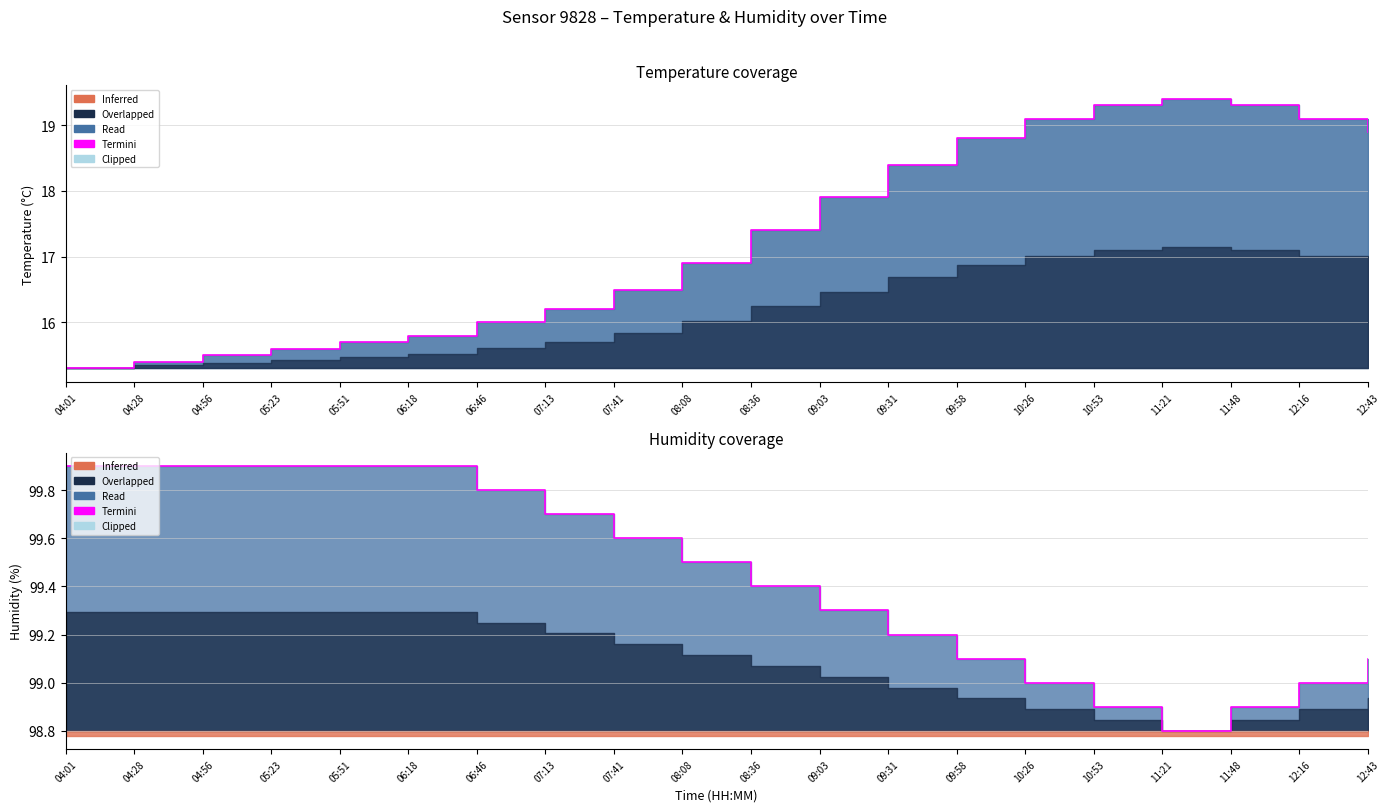

Reading left to right, list all the values displayed in this chart.

04:01=99.9	04:28=99.9	04:56=99.9	05:23=99.9	05:51=99.9	06:18=99.9	06:46=99.8	07:13=99.7	07:41=99.6	08:08=99.5	08:36=99.4	09:03=99.3	09:31=99.2	09:58=99.1	10:26=99.0	10:53=98.9	11:21=98.8	11:48=98.9	12:16=99.0	12:43=99.1